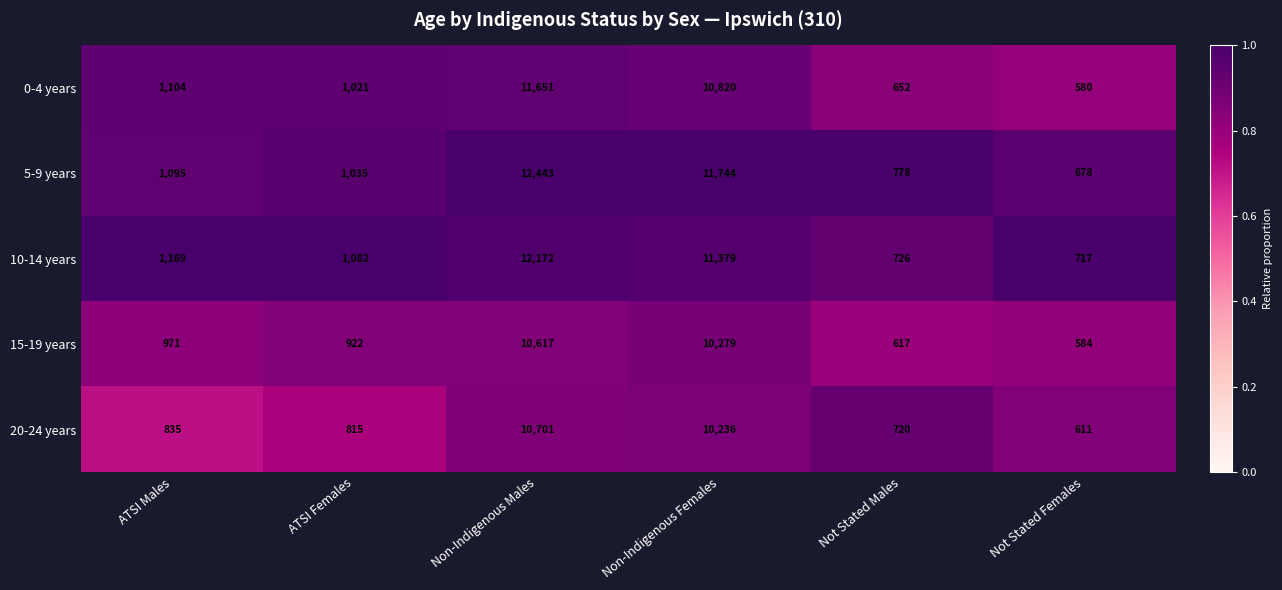

At which category is the sum across all series the highest?

Non-Indigenous Males